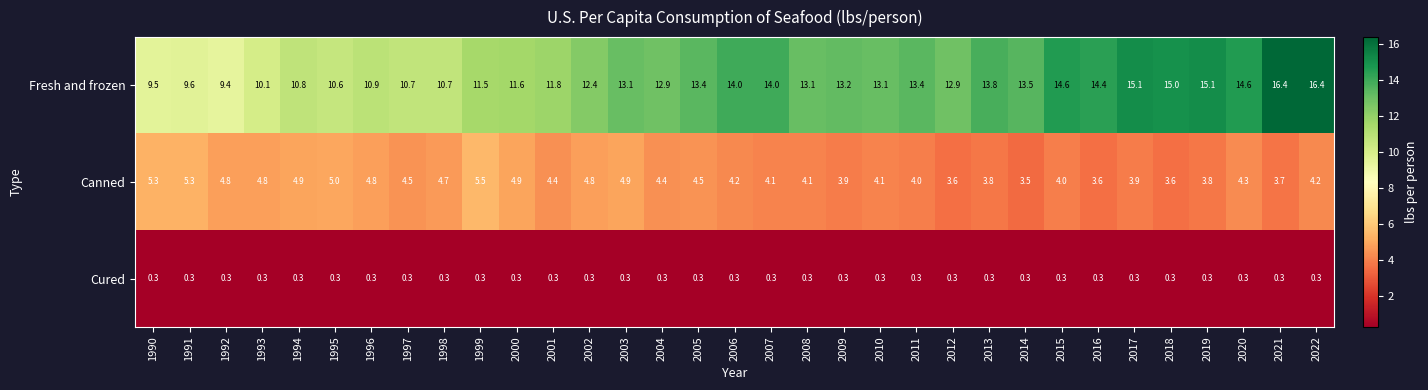

What is the minimum value for Cured?

0.3